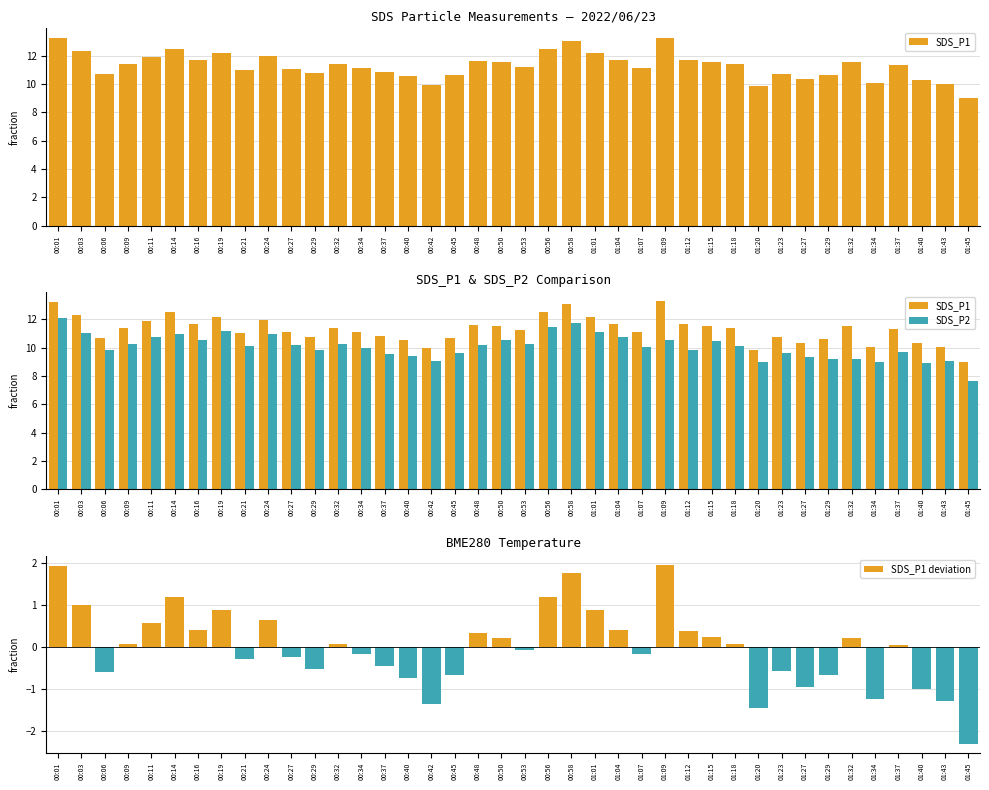

How many distinct data groups are displayed?

3